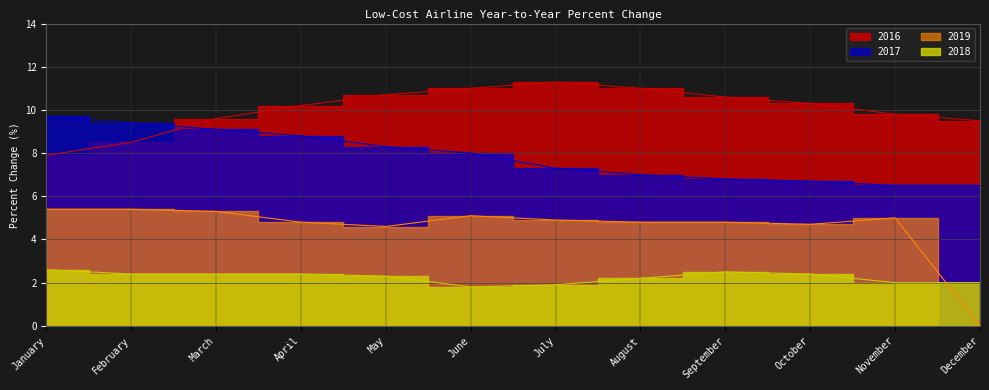

At which label is 2019 closest to 2?

December